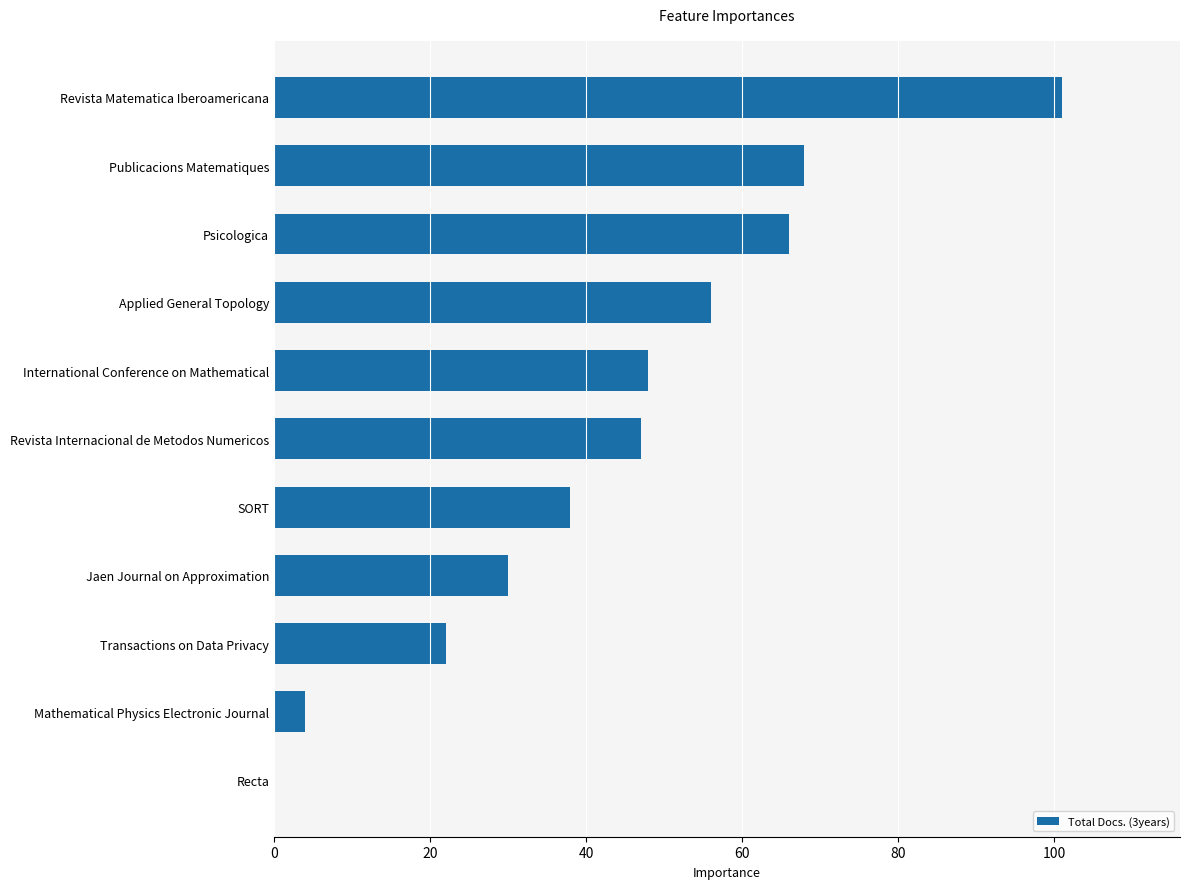

How many positive values are there?

10